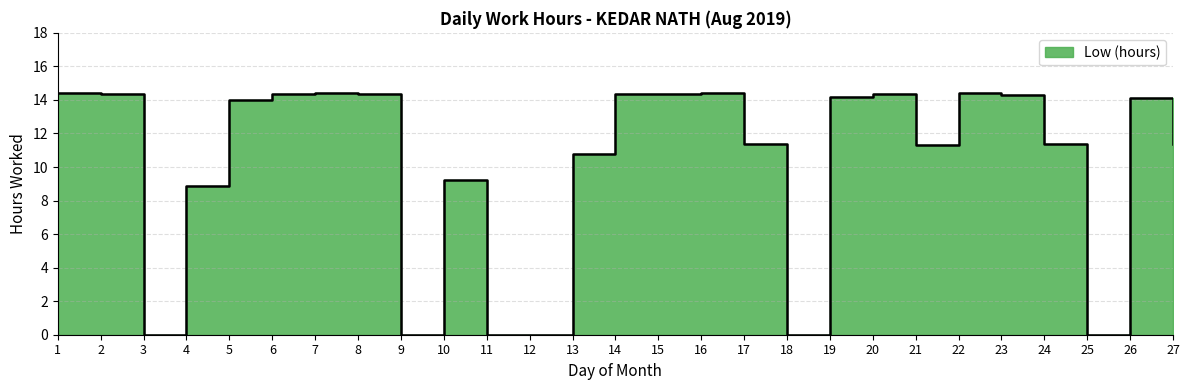

Is it true that the value at 16 is 3.3?

False